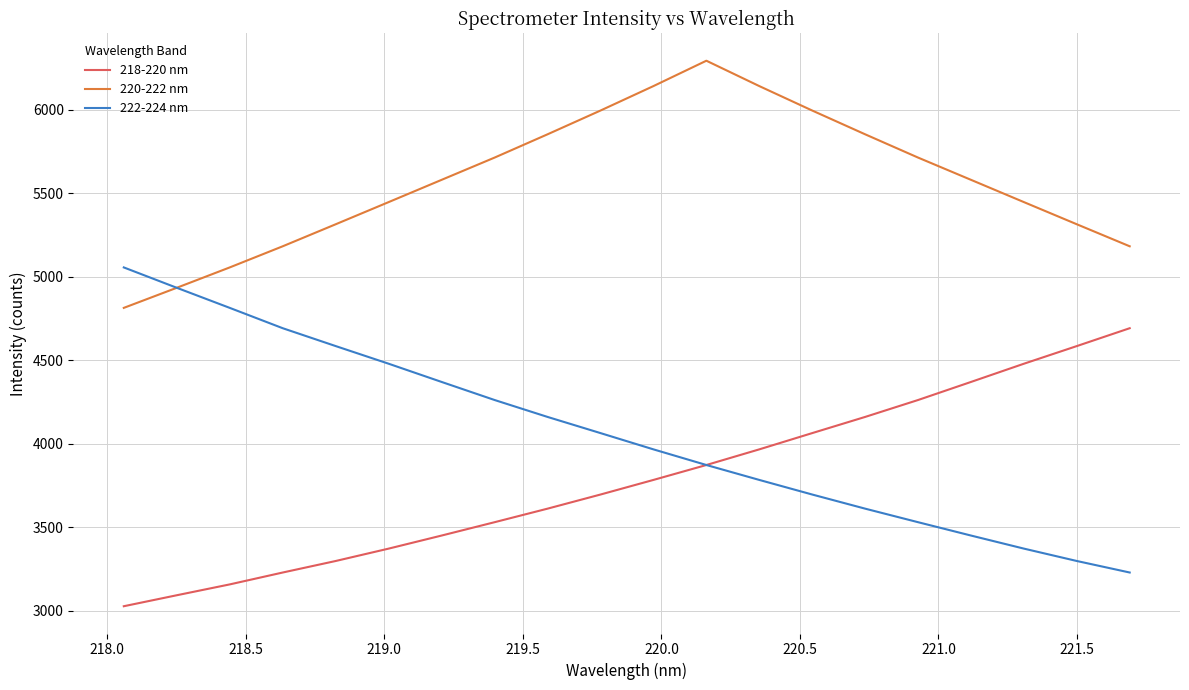

What is the highest value of the 222-224 nm series?

5055.5